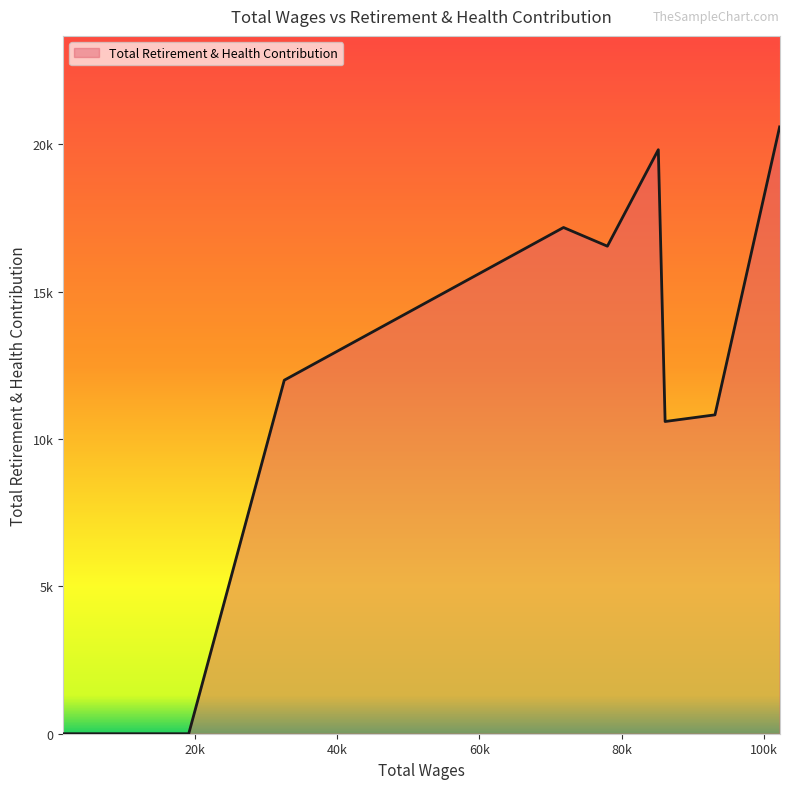

Does the chart have visible grid lines?

No